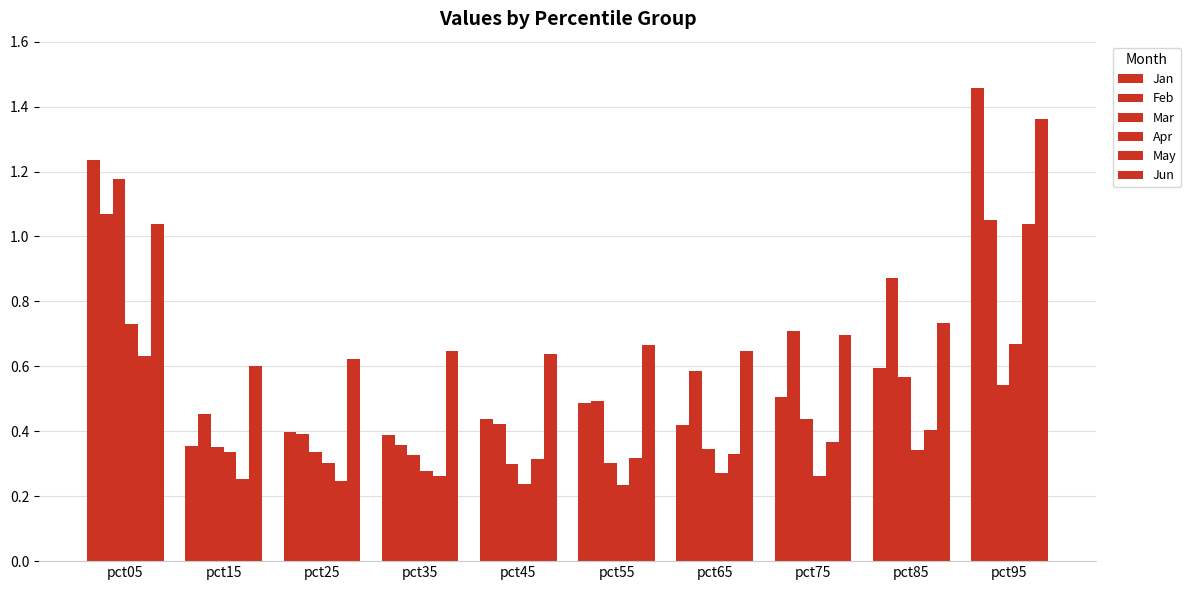

Between pct45 and pct95, which is larger?

pct95